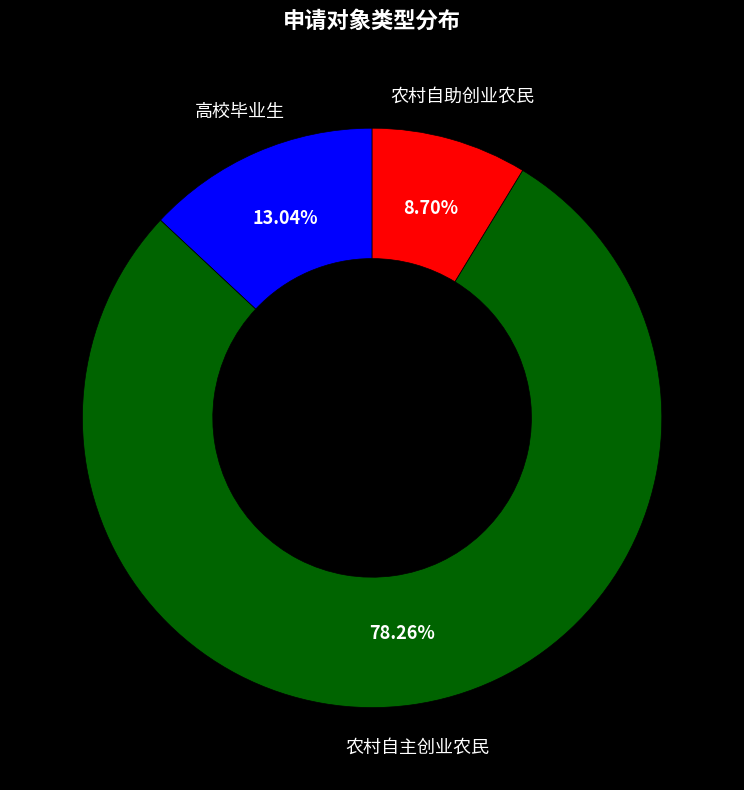

What is the smallest slice in the pie chart?

农村自助创业农民